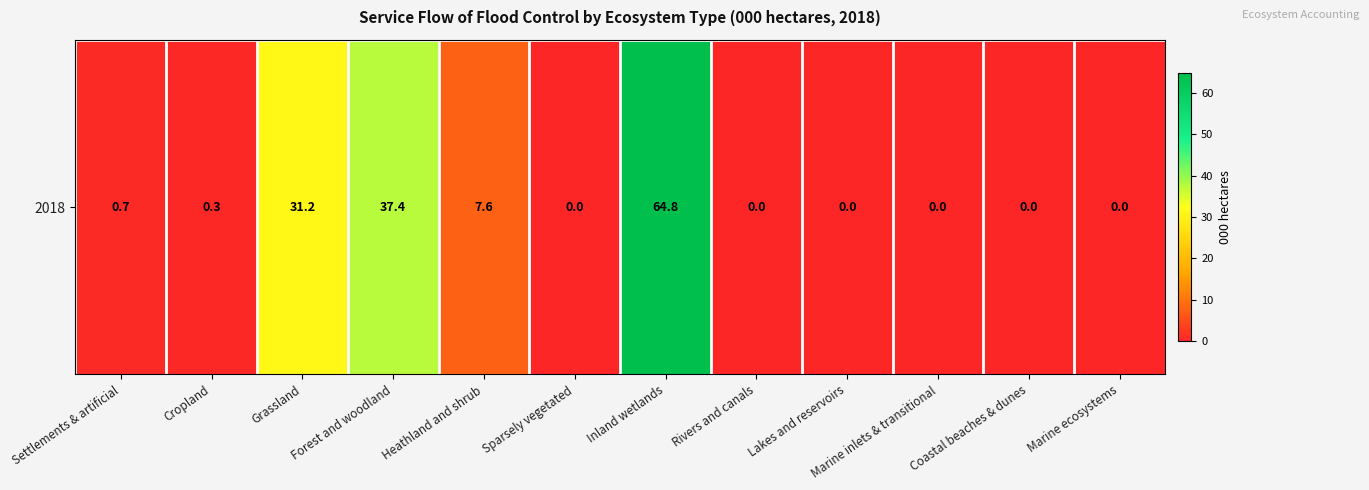

How many data points are above 0?

6